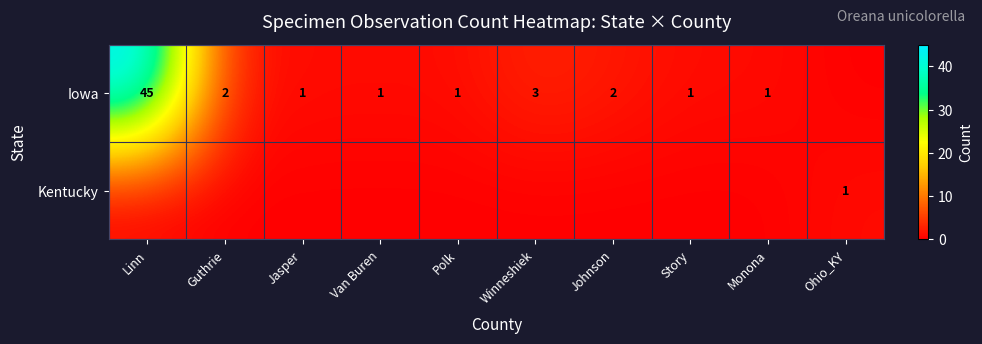

Is it true that Iowa equals 2 at Johnson?

True